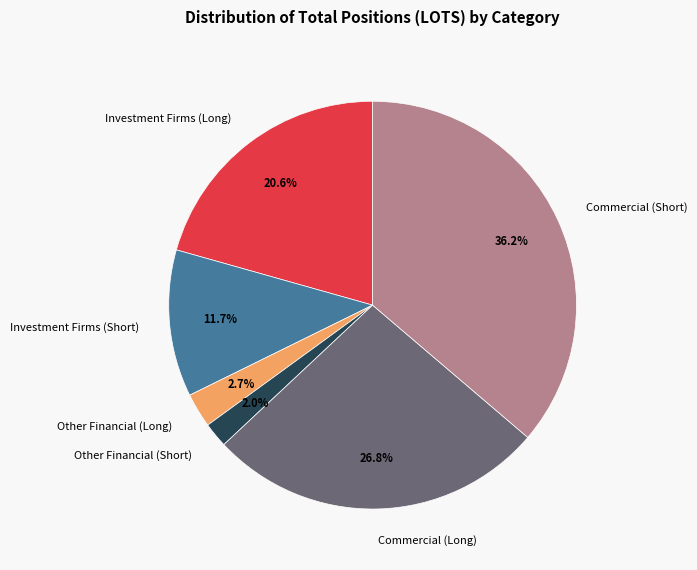

Which category has the smallest portion of the pie?

Other Financial (Short)